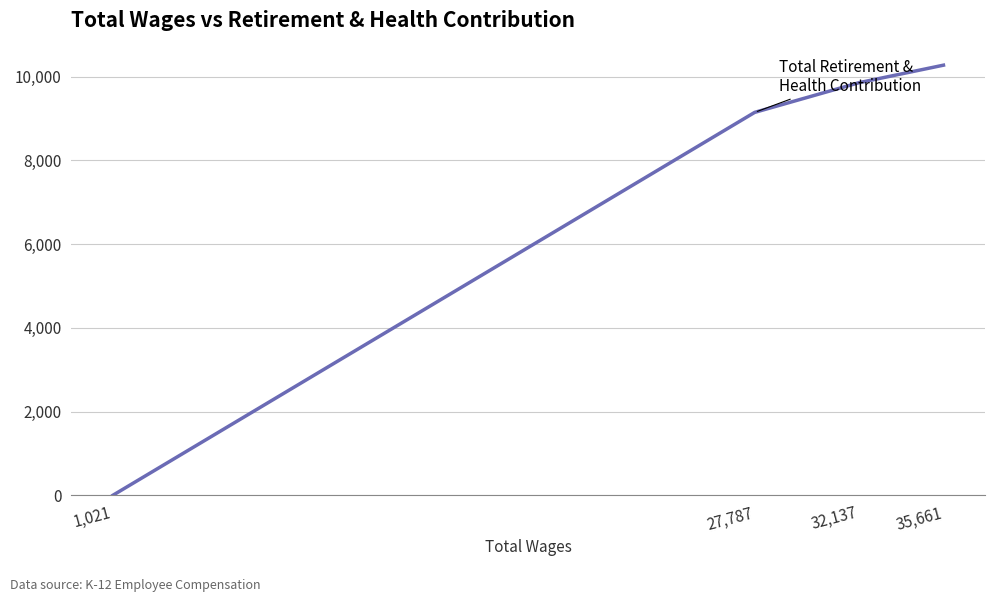

What is the difference between the values at 32,137 and 35,661?

419